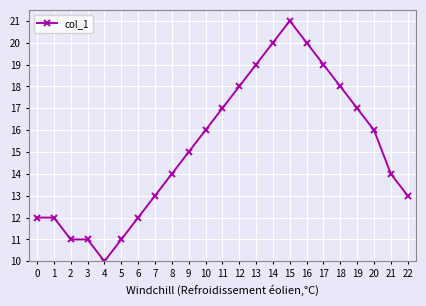

Which label corresponds to the smallest value in the chart?

4